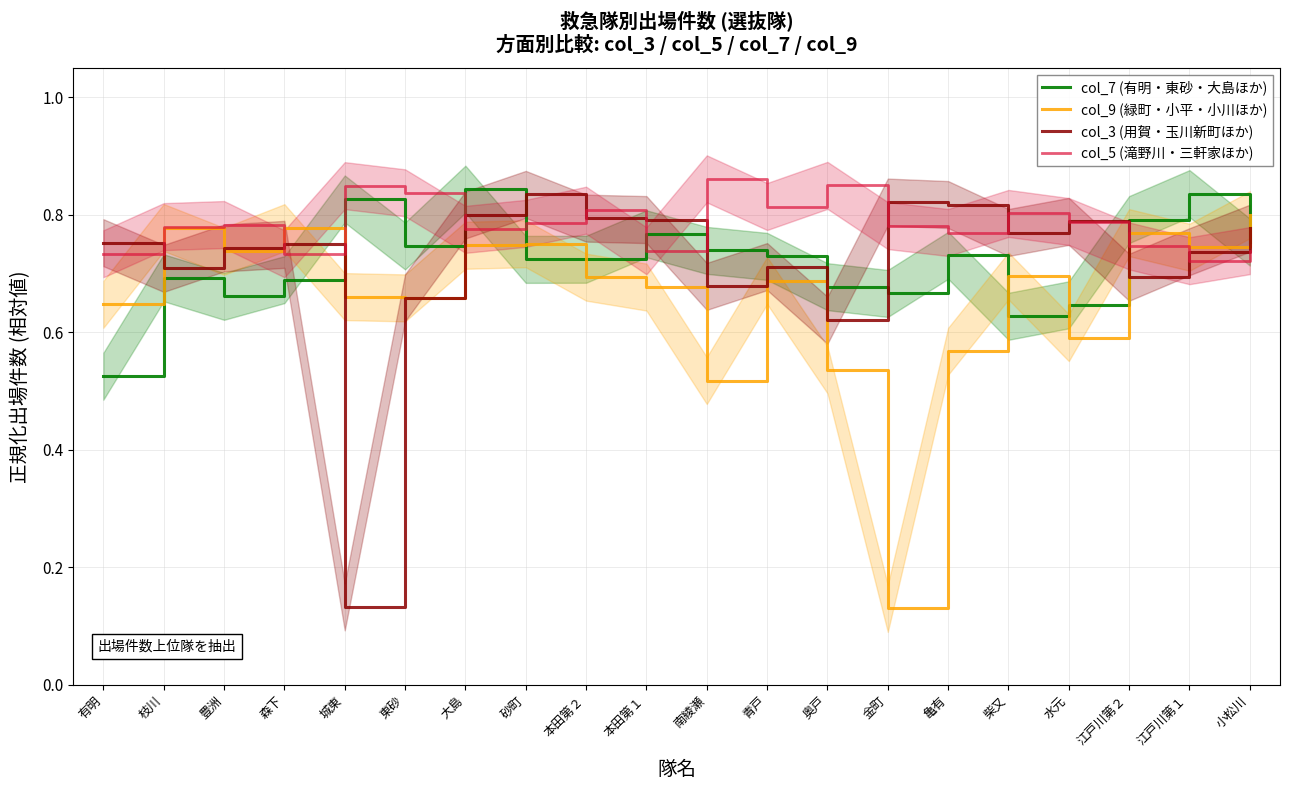

Does the chart display data point markers on the line(s)?

No